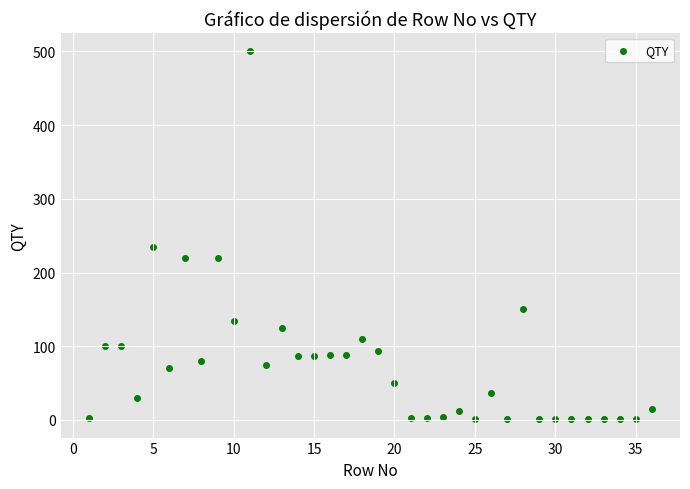

What Y value in the scatter plot is closest to 250?

234